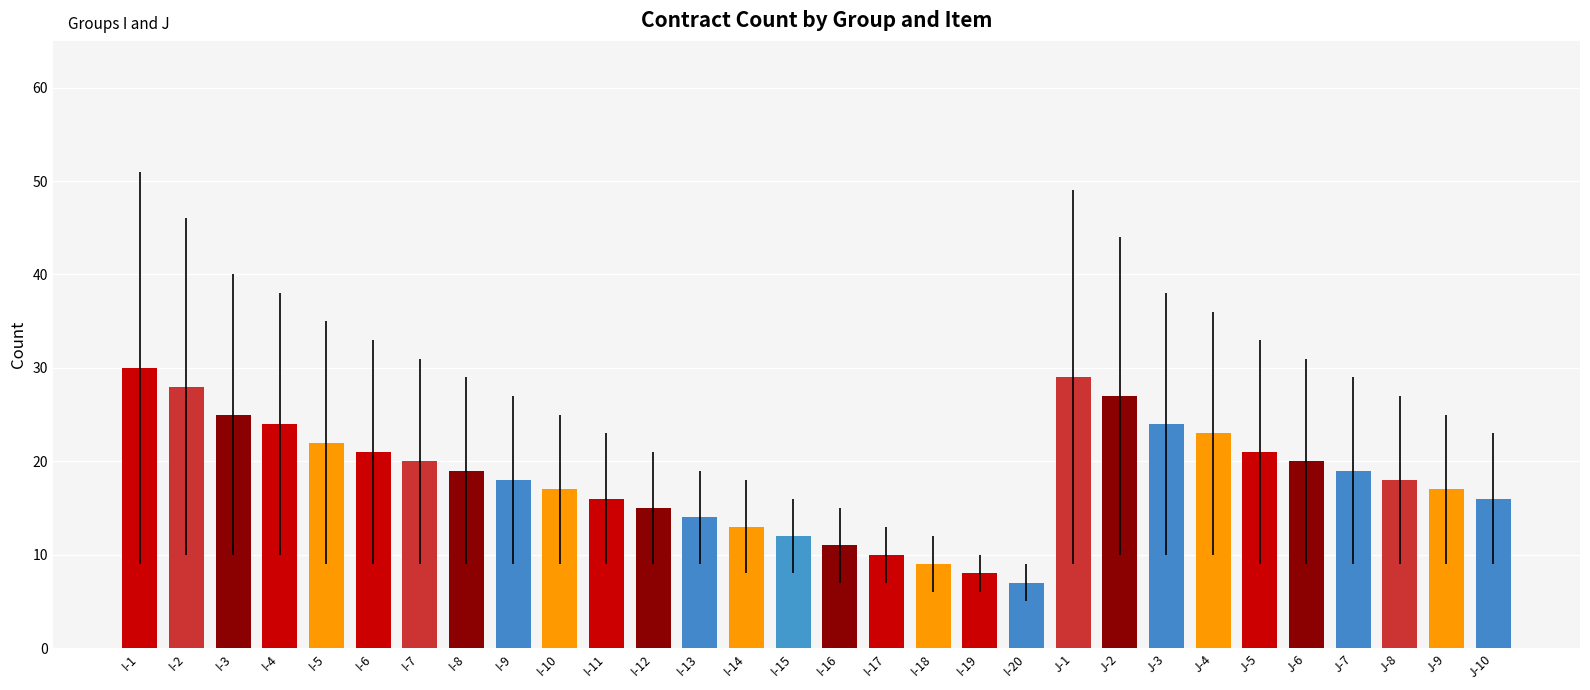

Read the value at I-12, to the nearest 5.

15